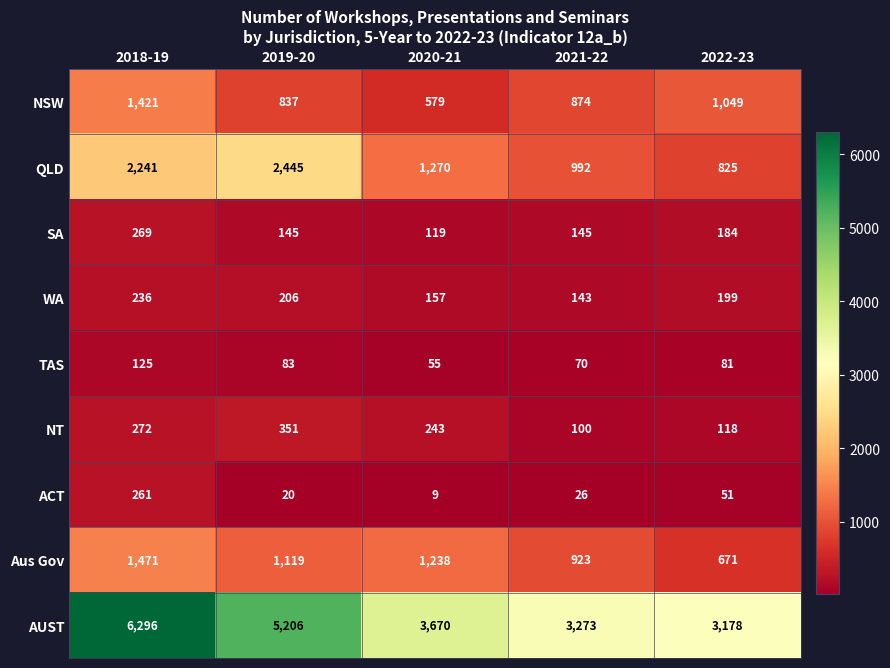

What is the greatest value displayed?

6296